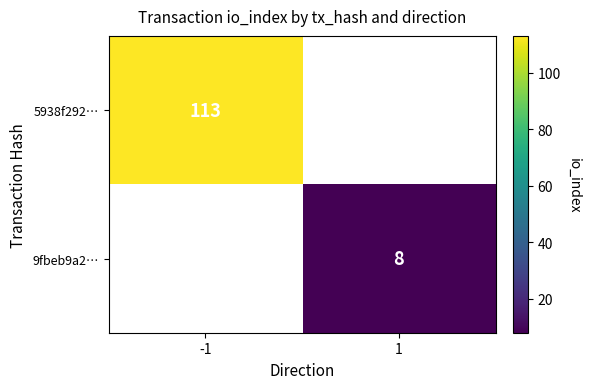

The value of 5938f292… at -1 is 59. True or false?

False